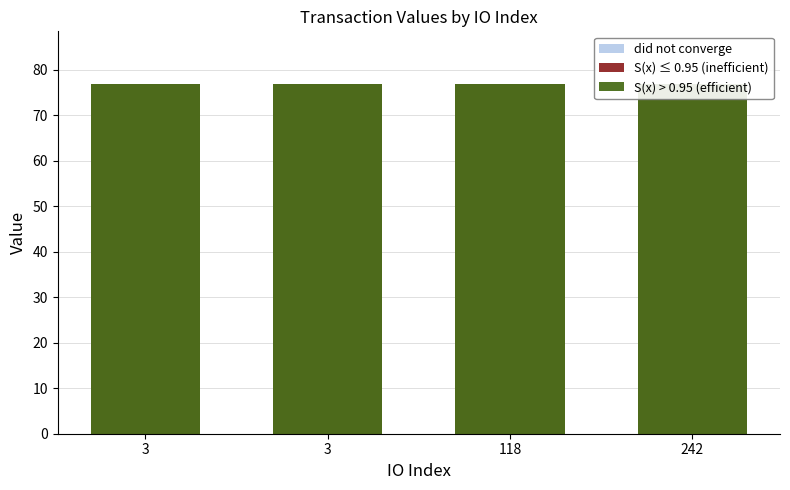

What is the value of the S(x) ≤ 0.95 (inefficient) bar at the 2nd from the left?

76.9